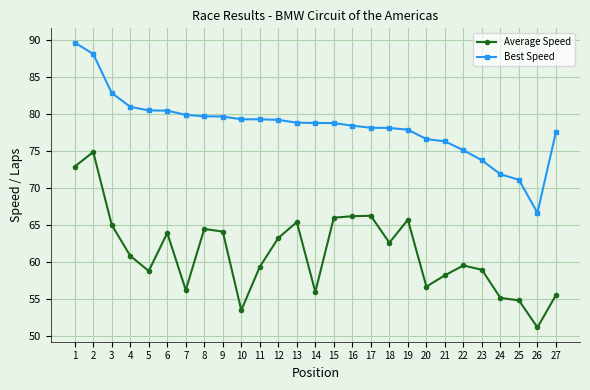

What is the minimum value shown in the chart?

51.1